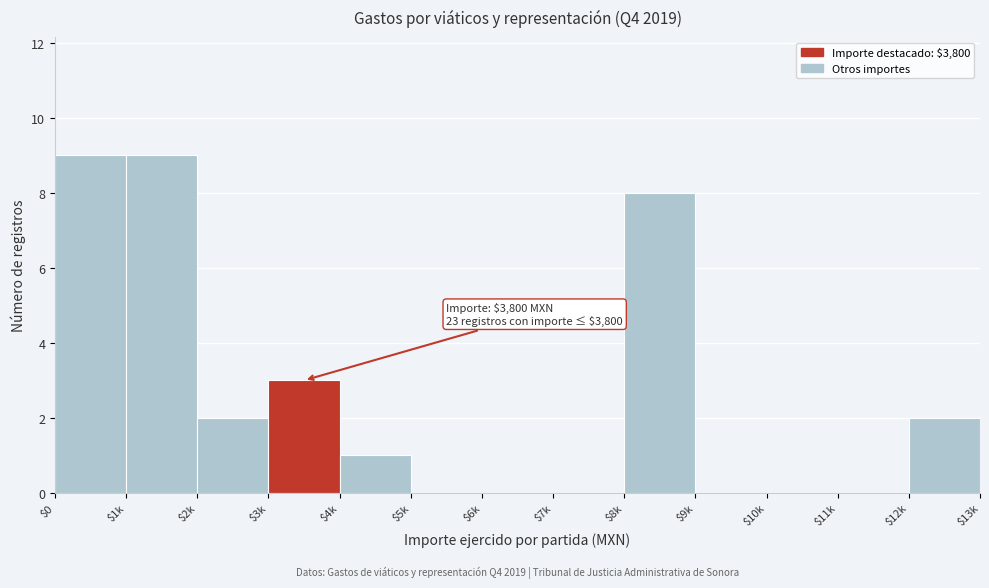

The value at $4k is 1. True or false?

True